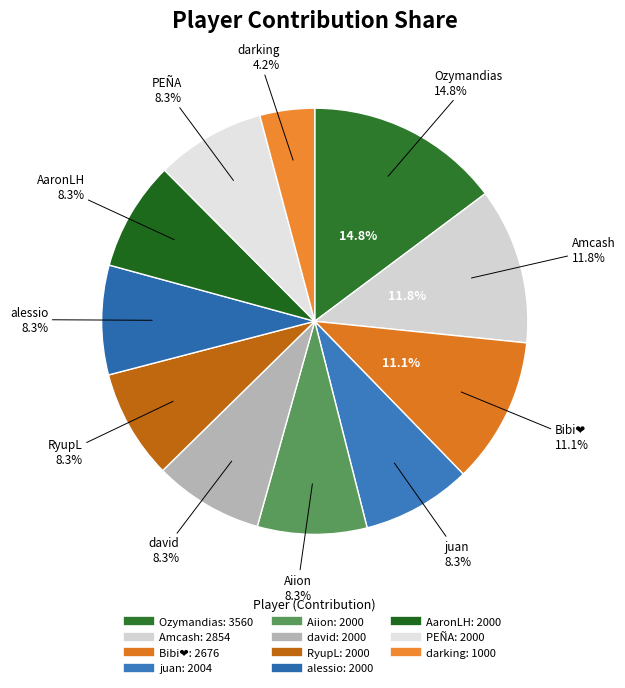

To the nearest percent, what is the difference between the RyupL and Ozymandias slice percentages?

6%